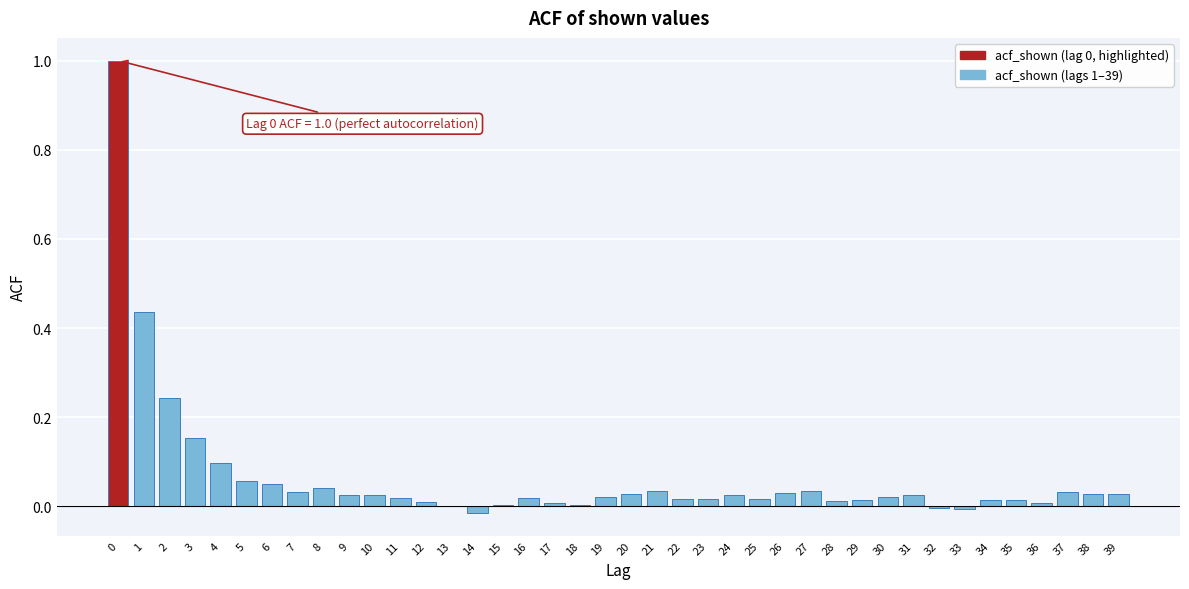

What is the maximum value shown in the chart?

1.0